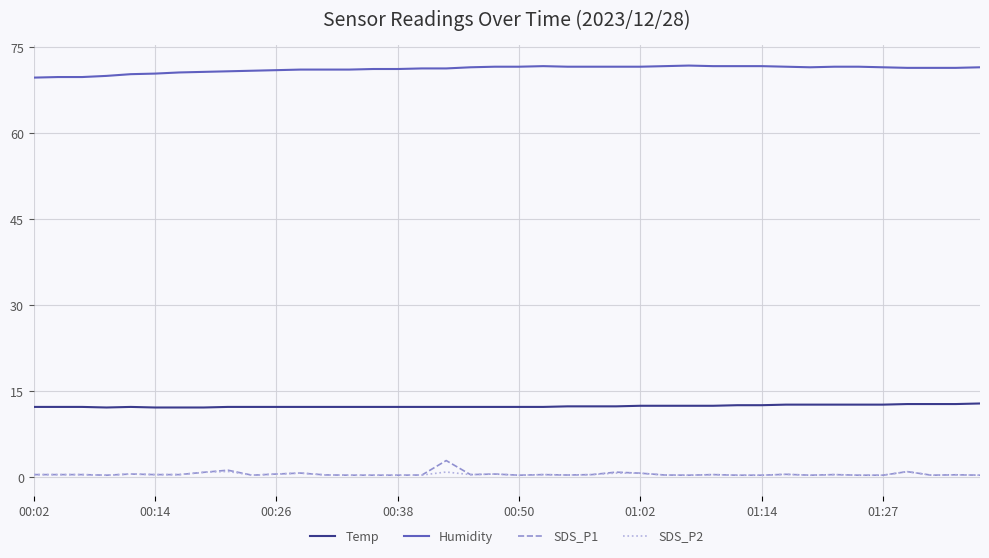

True or false: Temp and SDS_P2 intersect in this chart.

False